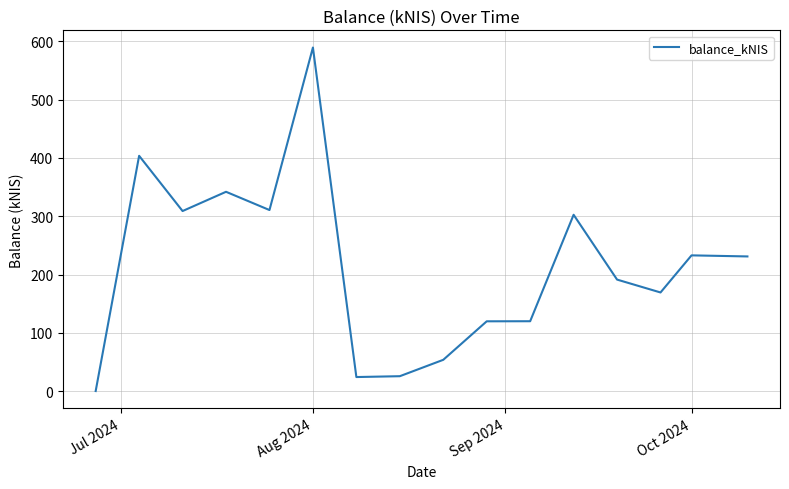

What is the greatest value displayed?

589.4